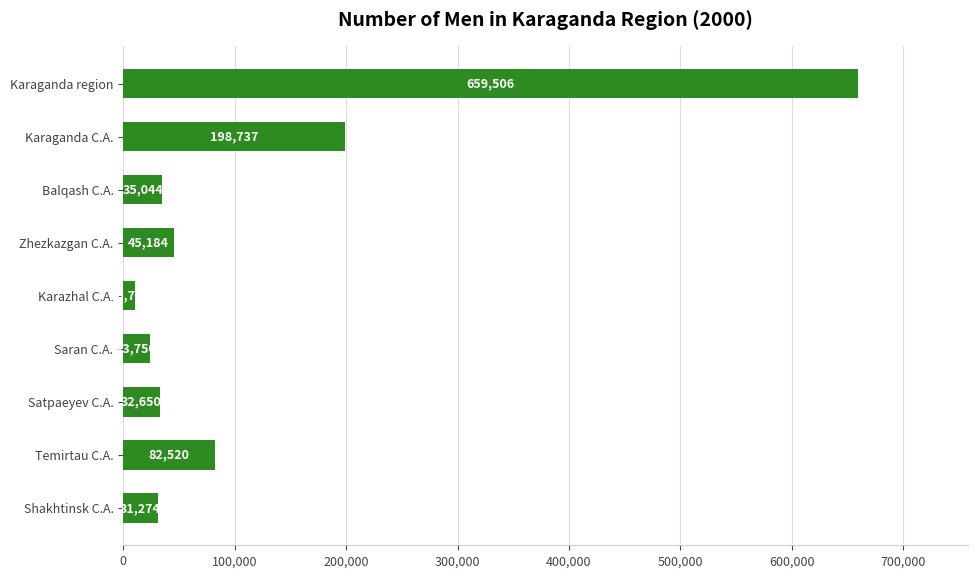

List the labels in order of value, smallest first.

Karazhal C.A., Saran C.A., Shakhtinsk C.A., Satpaeyev C.A., Balqash C.A., Zhezkazgan C.A., Temirtau C.A., Karaganda C.A., Karaganda region